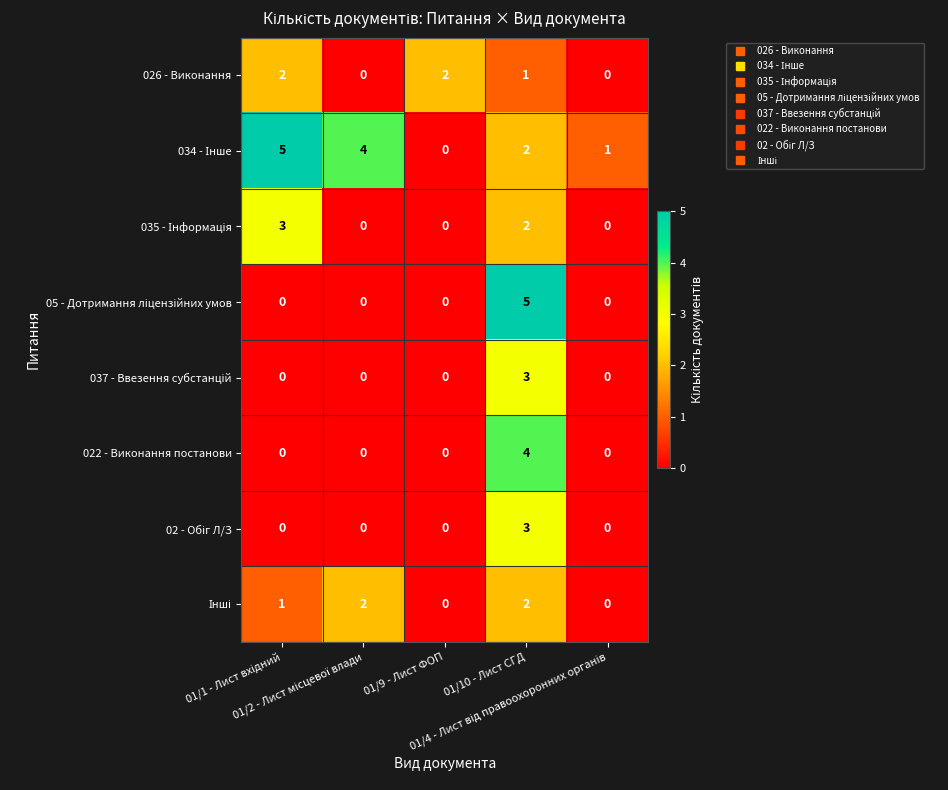

At how many categories does at least one series exceed 3?

3